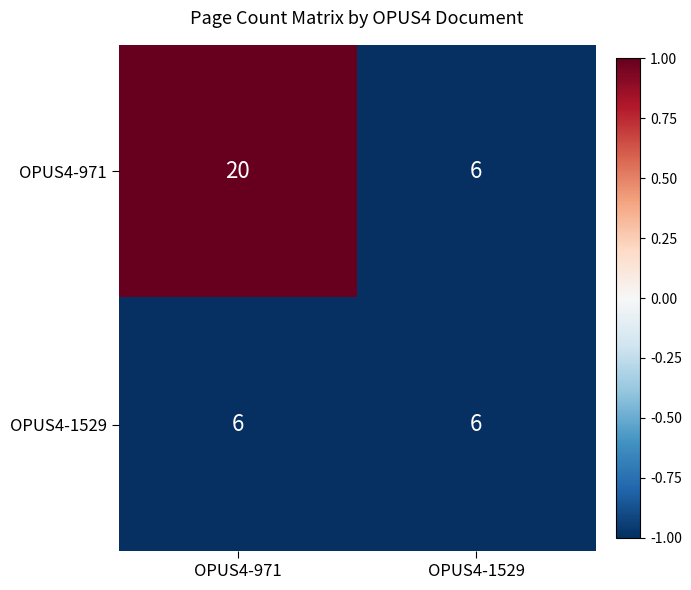

Reading left to right, extract all data points from this chart.

OPUS4-971: 20	6
OPUS4-1529: 6	6